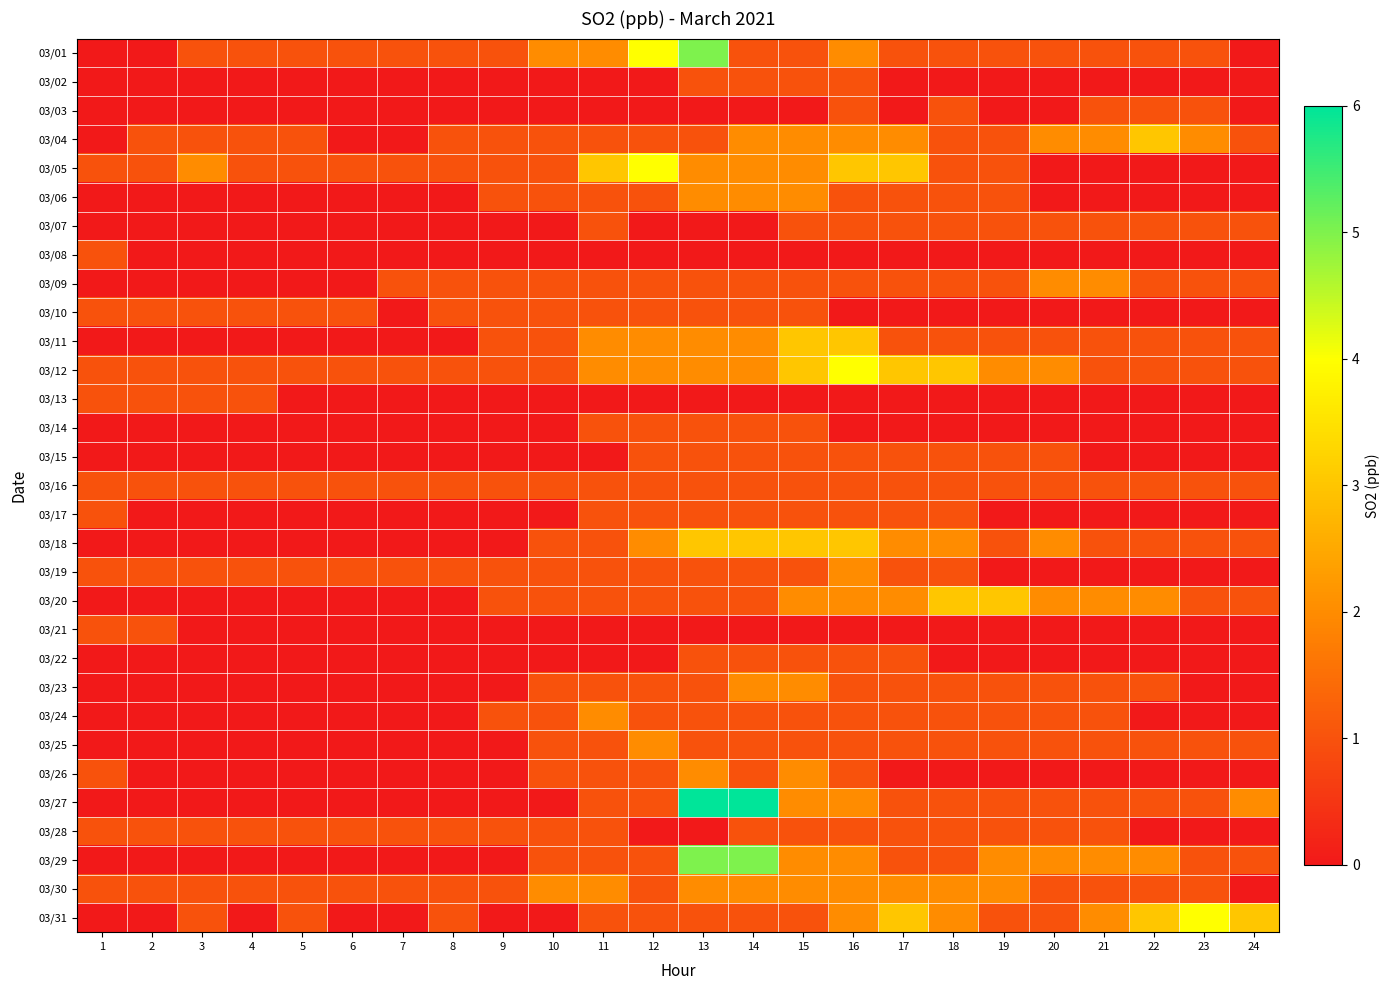

Count the number of categories in the chart.

24